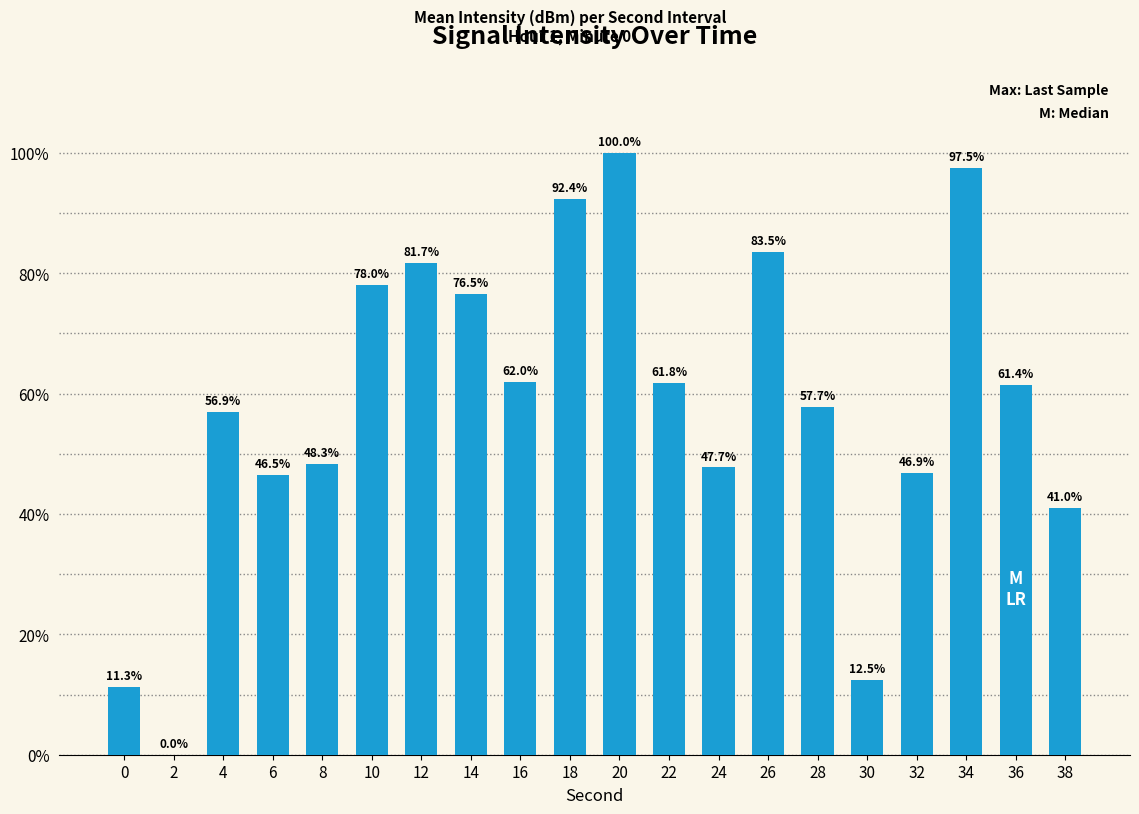

Which has a higher value, 2 or 20?

20